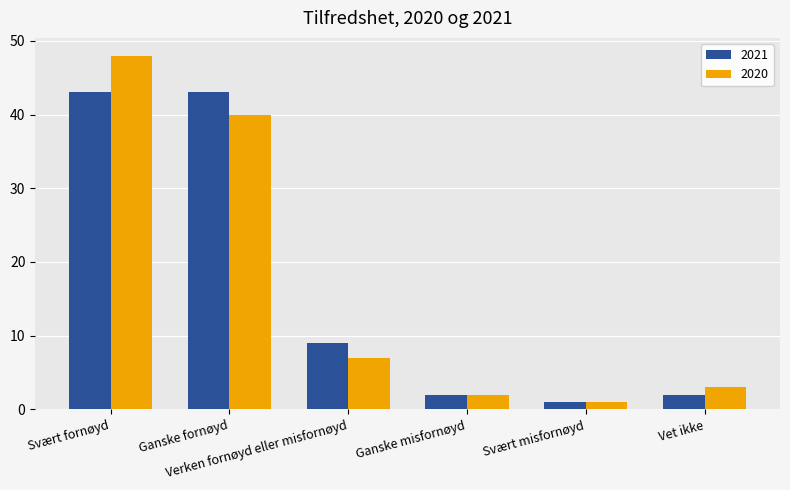

Does the chart contain any negative values?

No